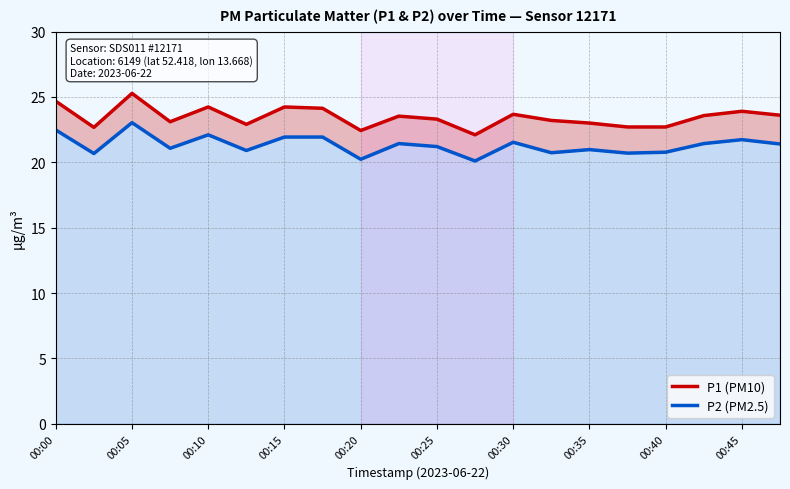

What is the difference between the second highest and minimum values in the P1 (PM10) series?

2.6